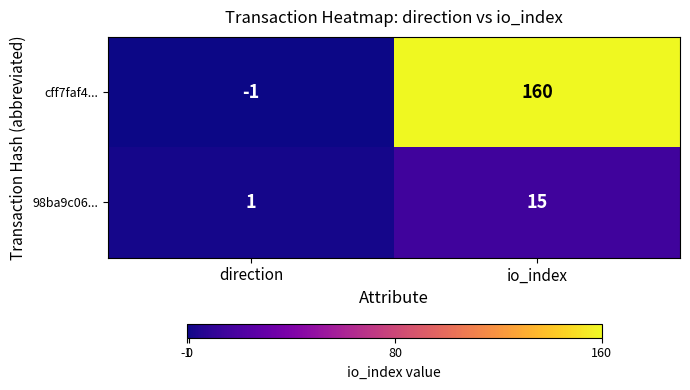

Reading left to right, list all the values displayed in this chart.

cff7faf4...: direction=-1	io_index=160
98ba9c06...: direction=1	io_index=15